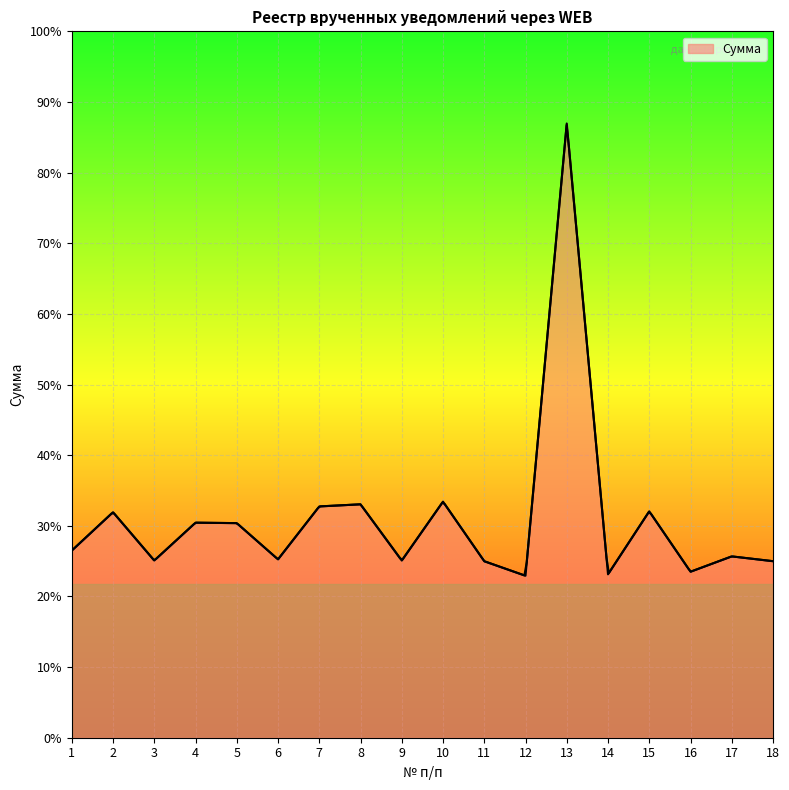

What is the ratio of the value at 11 to the value at 2?

0.8